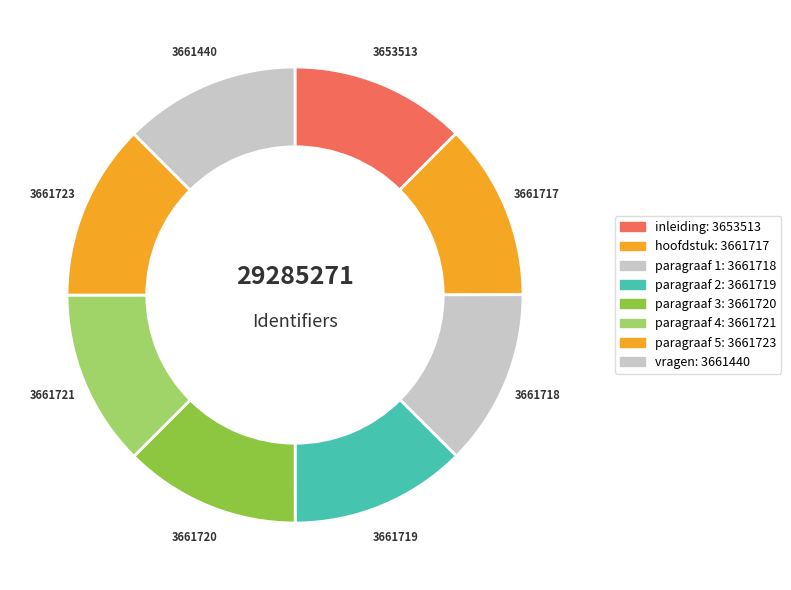

How many segments does this pie chart have?

8